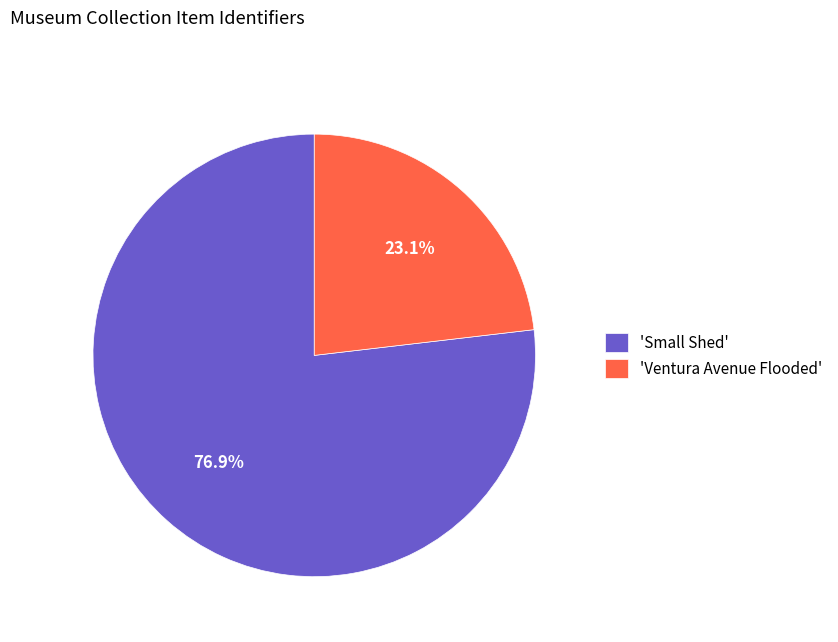

Rank the categories by value from highest to lowest.

'Small Shed', 'Ventura Avenue Flooded'